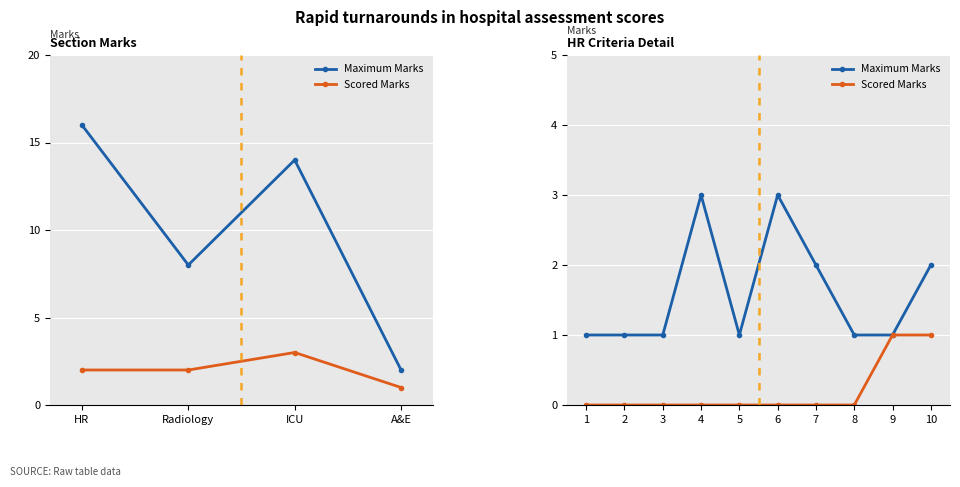

How many data points in Maximum Marks are above 1?

4